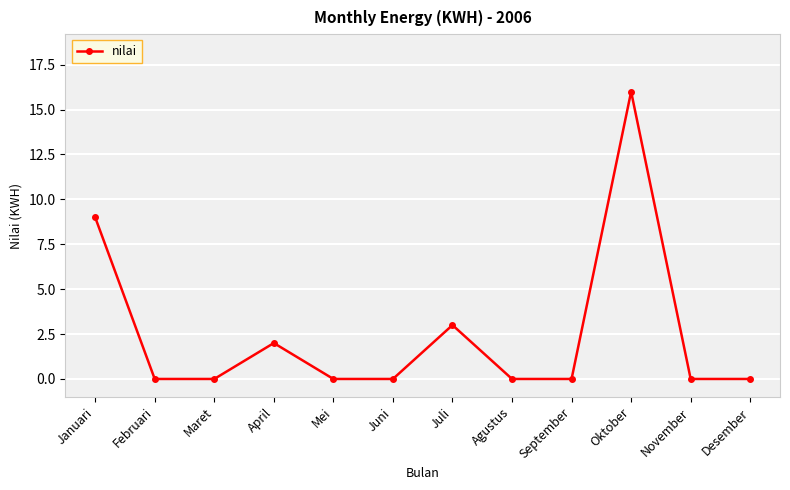

At which category does the chart reach its peak across all series?

Oktober